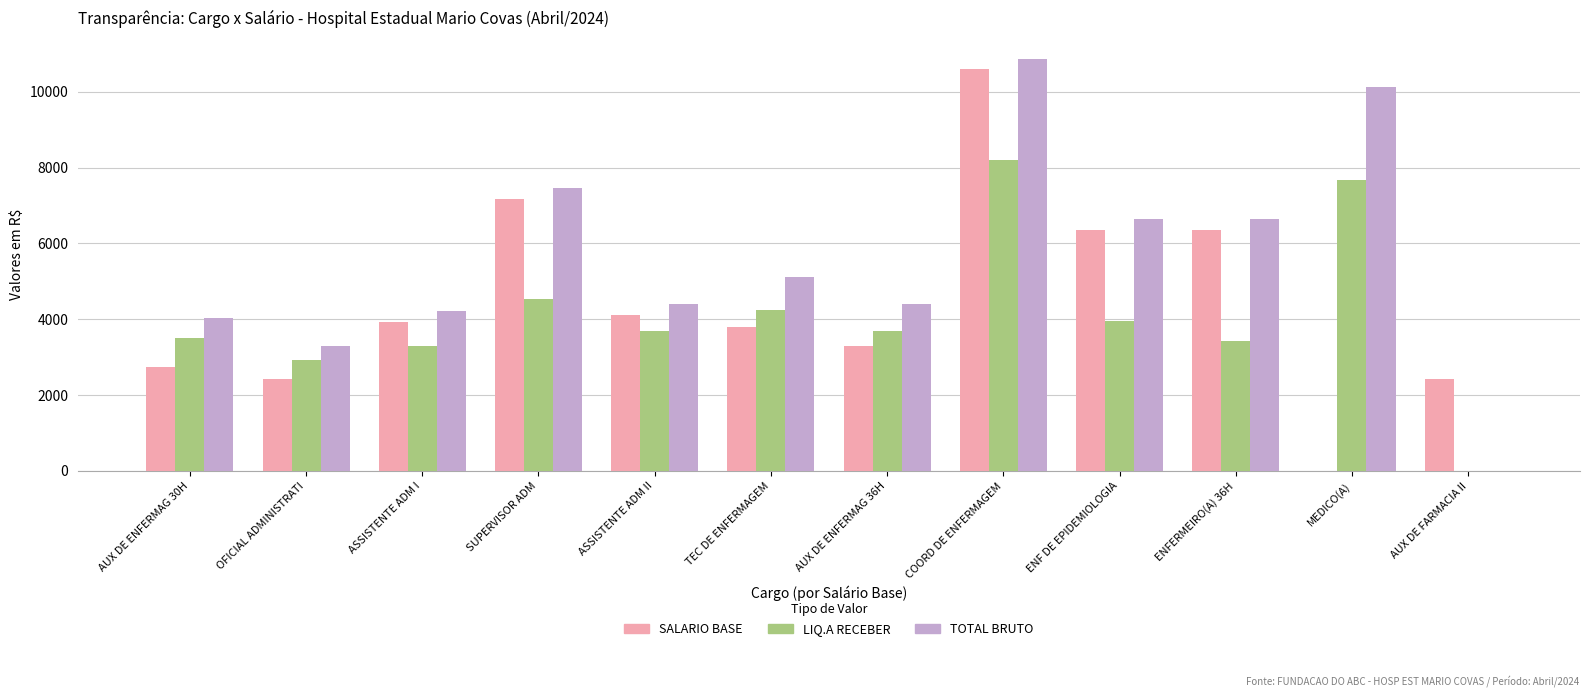

What is the sum of the SALARIO BASE values at AUX DE ENFERMAG 30H and COORD DE ENFERMAGEM?

13333.9